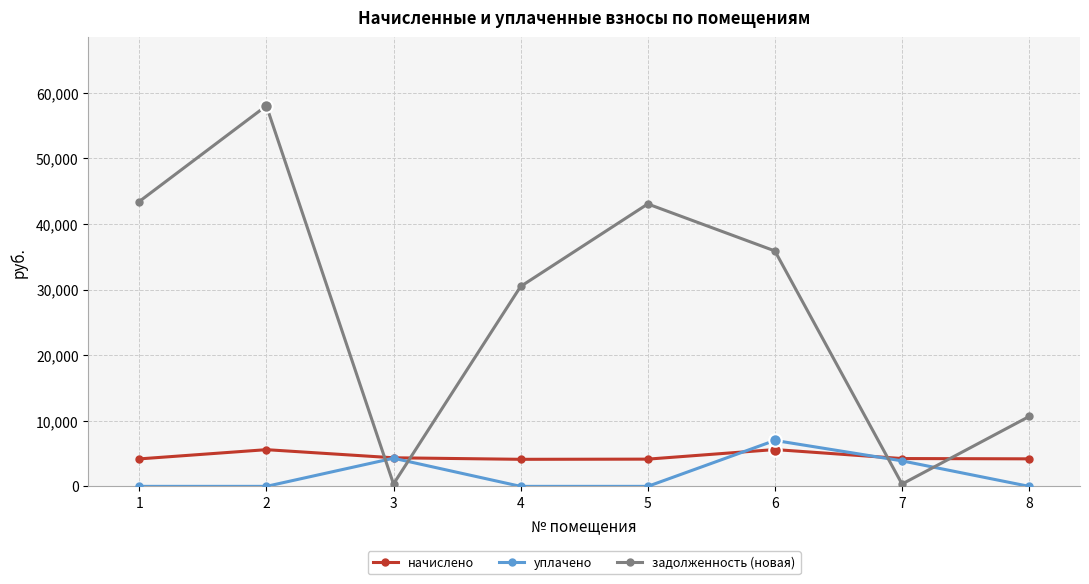

In уплачено, how many points are higher than both neighbors (excluding endpoints)?

2